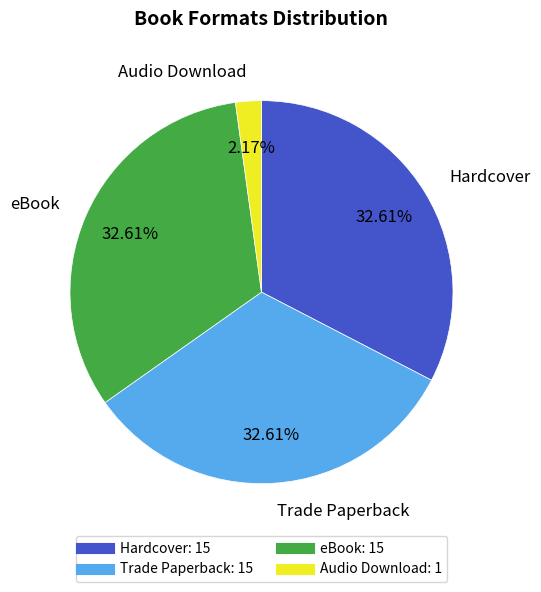

What percentage is the eBook slice, to the nearest percent?

33%